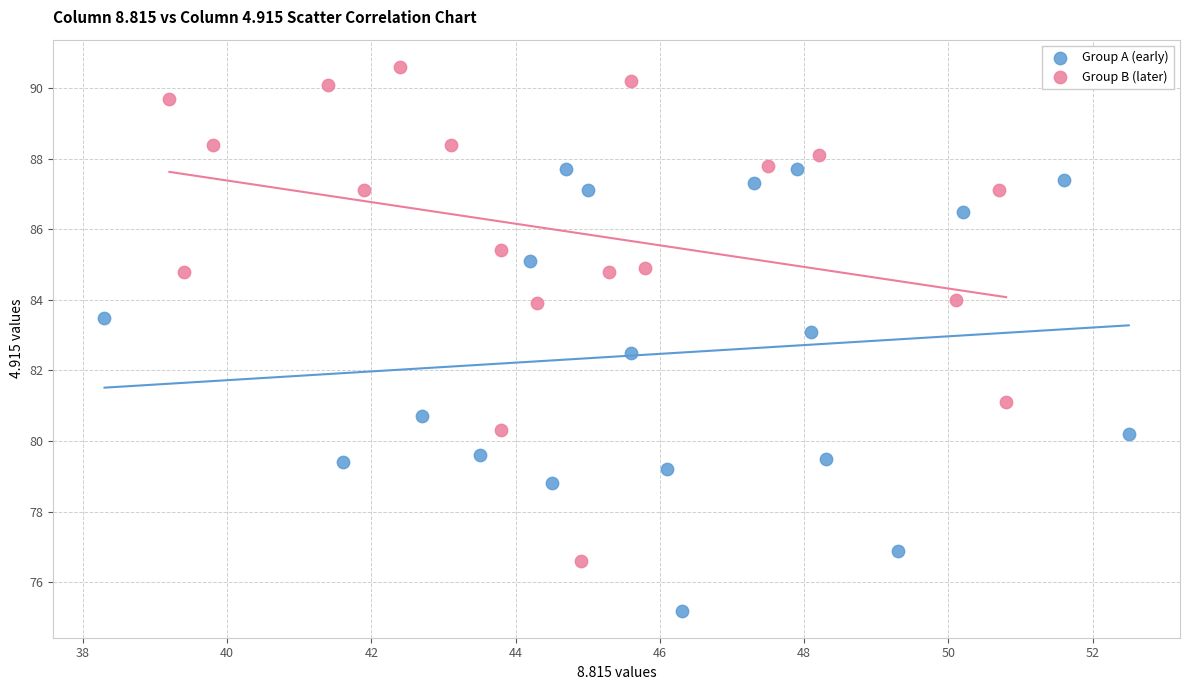

Which series has the largest Y range (max minus min)?

Group B (later)